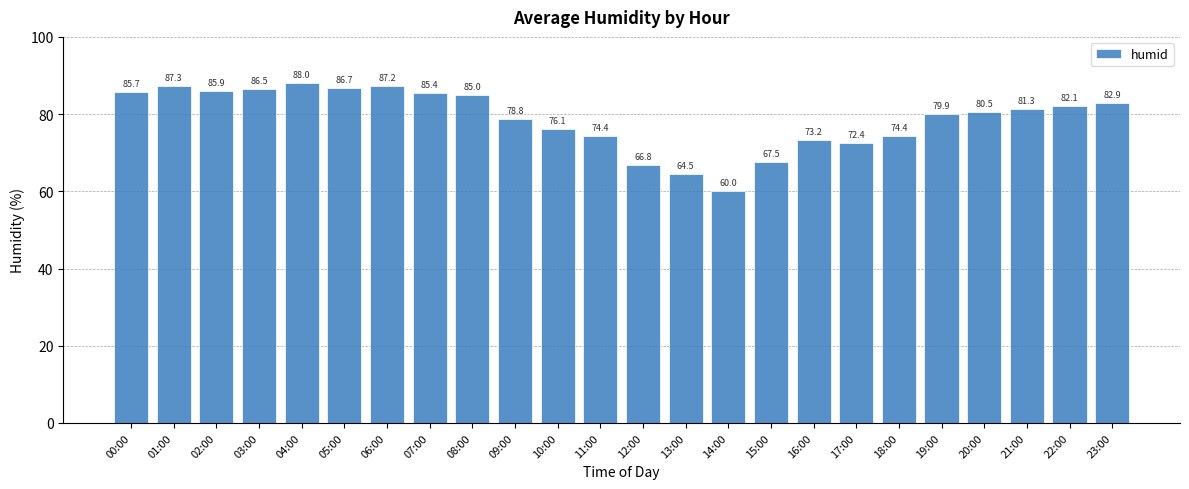

What is the label of the 14th bar from the right?

10:00